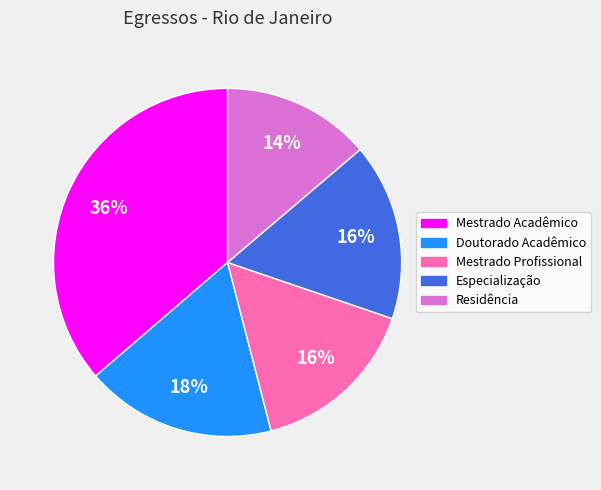

Count the number of slices in the pie.

5